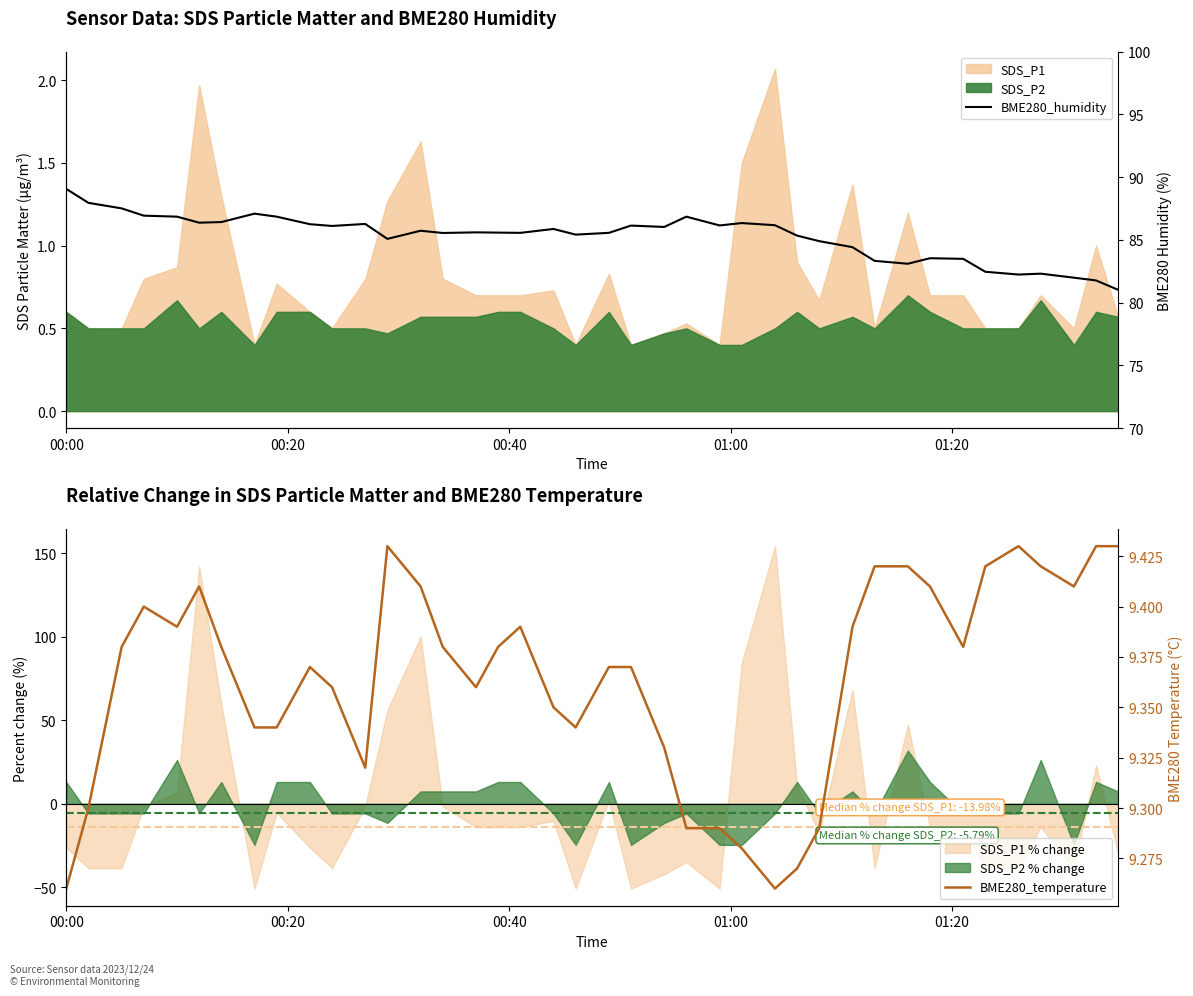

True or false: BME280_humidity has more than 1 points higher than both neighbors.

True